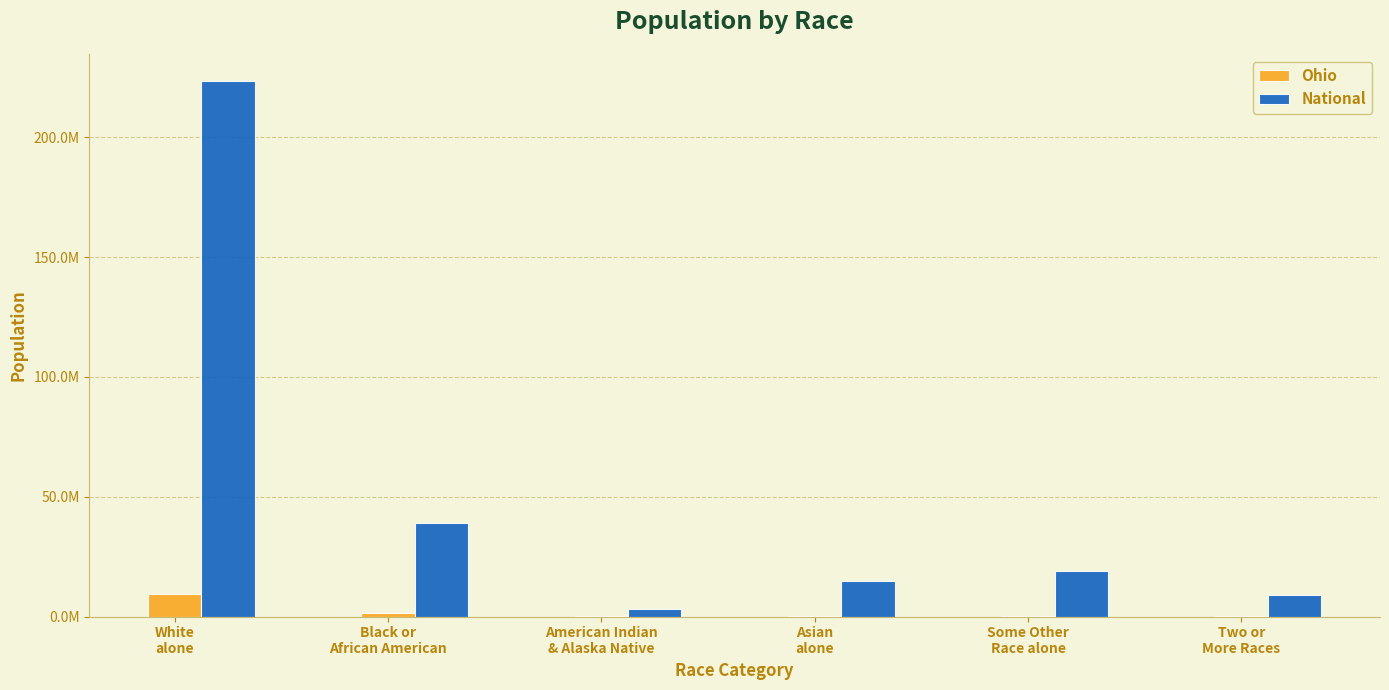

At how many categories does at least one series exceed 94587519?

1